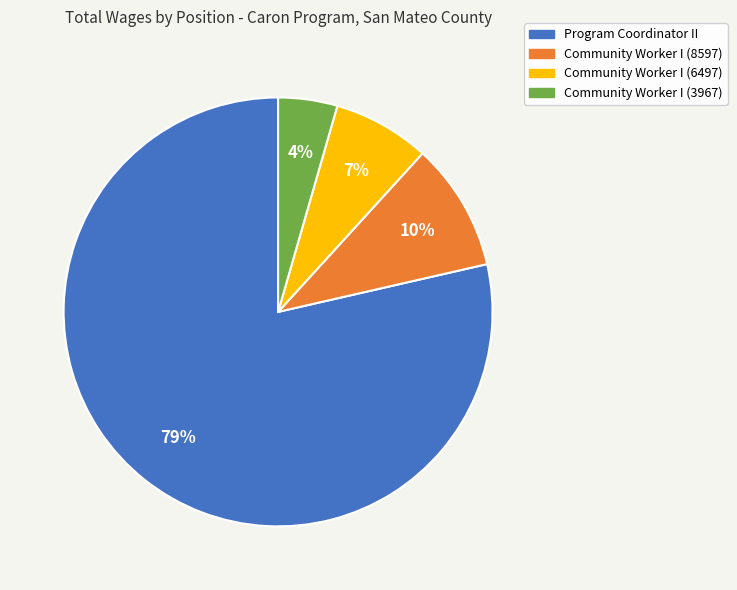

Is there a majority slice in this chart?

Yes